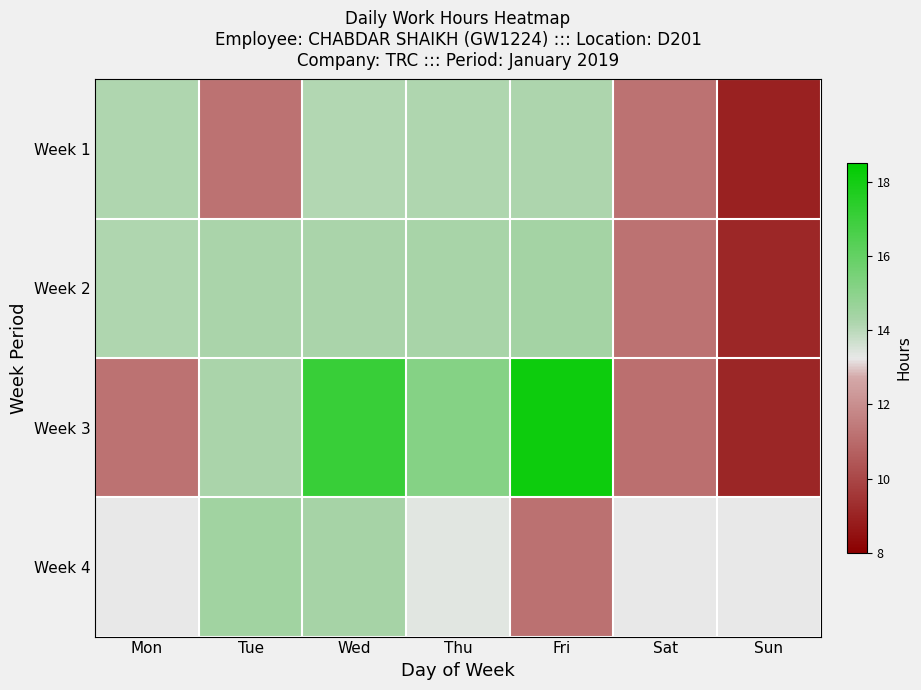

How many data points does each series have?

7